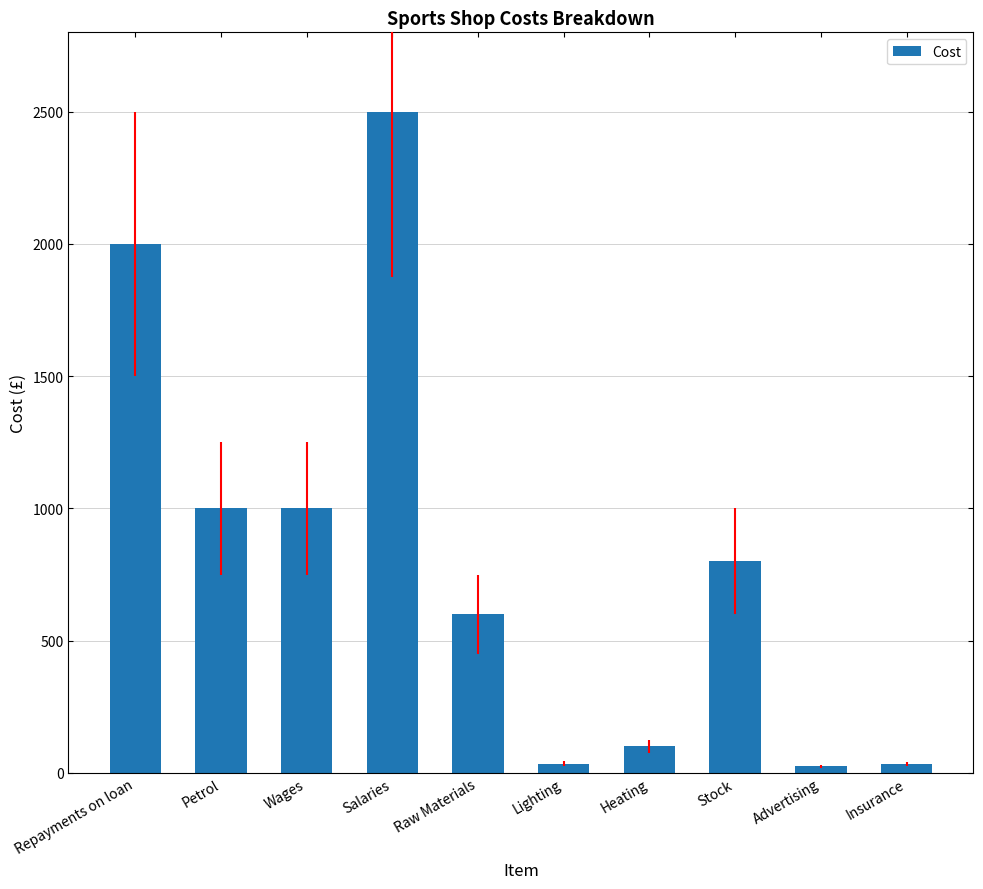

What is the sum of the values at Repayments on loan and Raw Materials?

2600